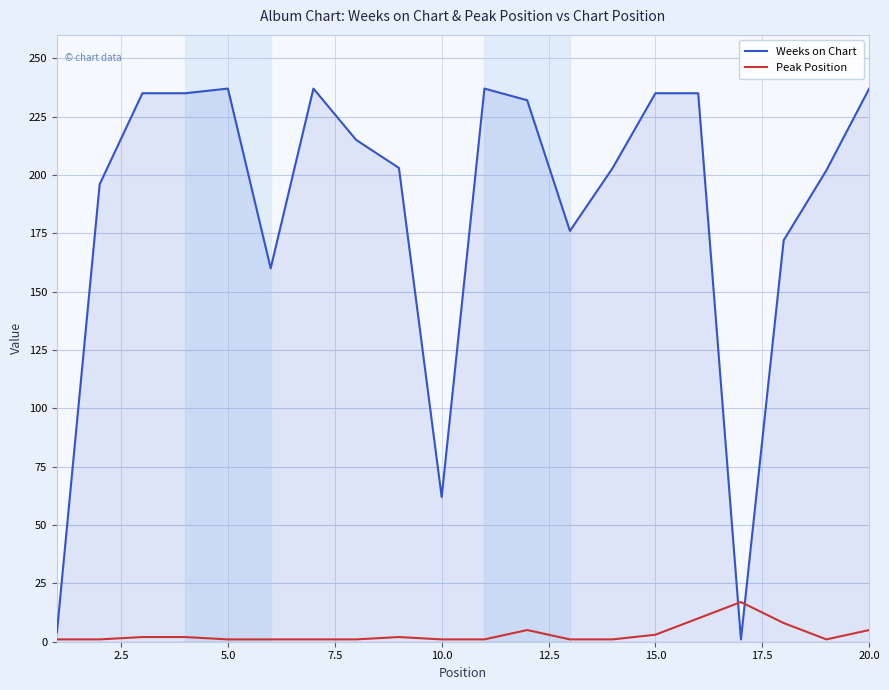

Rank the series by their maximum value, from highest to lowest.

Weeks on Chart, Peak Position